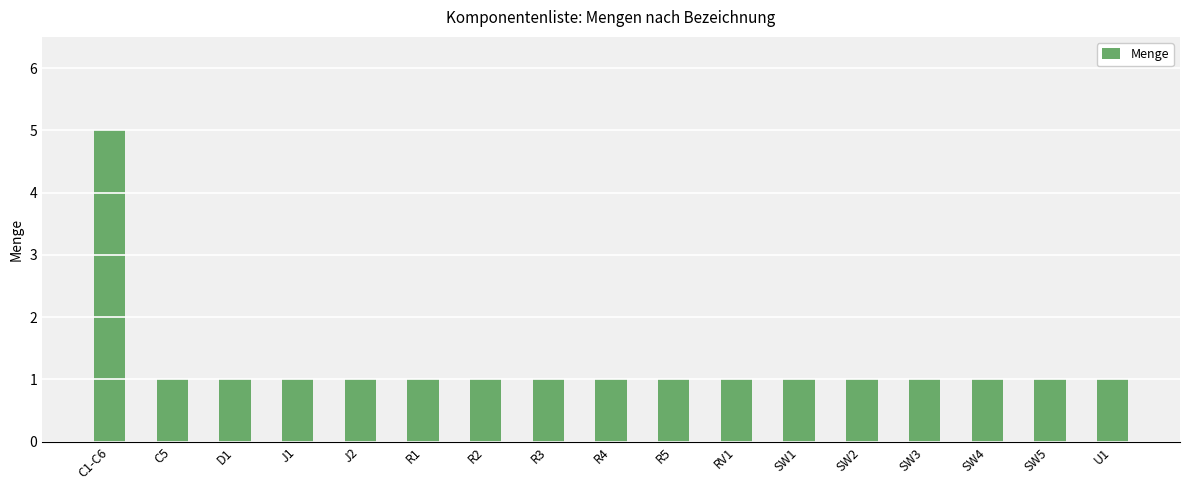

Reading left to right, transcribe all the data shown in this chart.

5	1	1	1	1	1	1	1	1	1	1	1	1	1	1	1	1